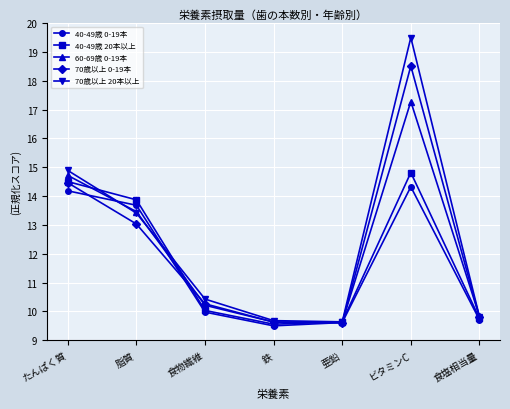

True or false: 70歳以上 20本以上 has more than 0 points higher than both neighbors.

True